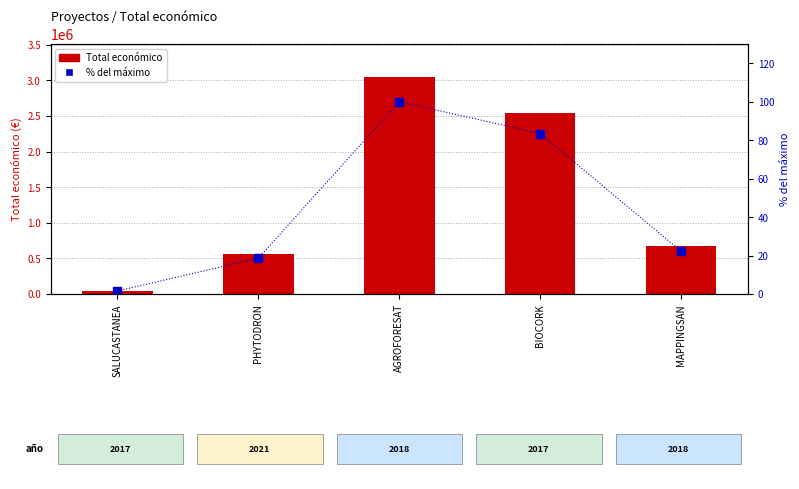

What are all the series names shown in the legend?

Total económico, % del máximo